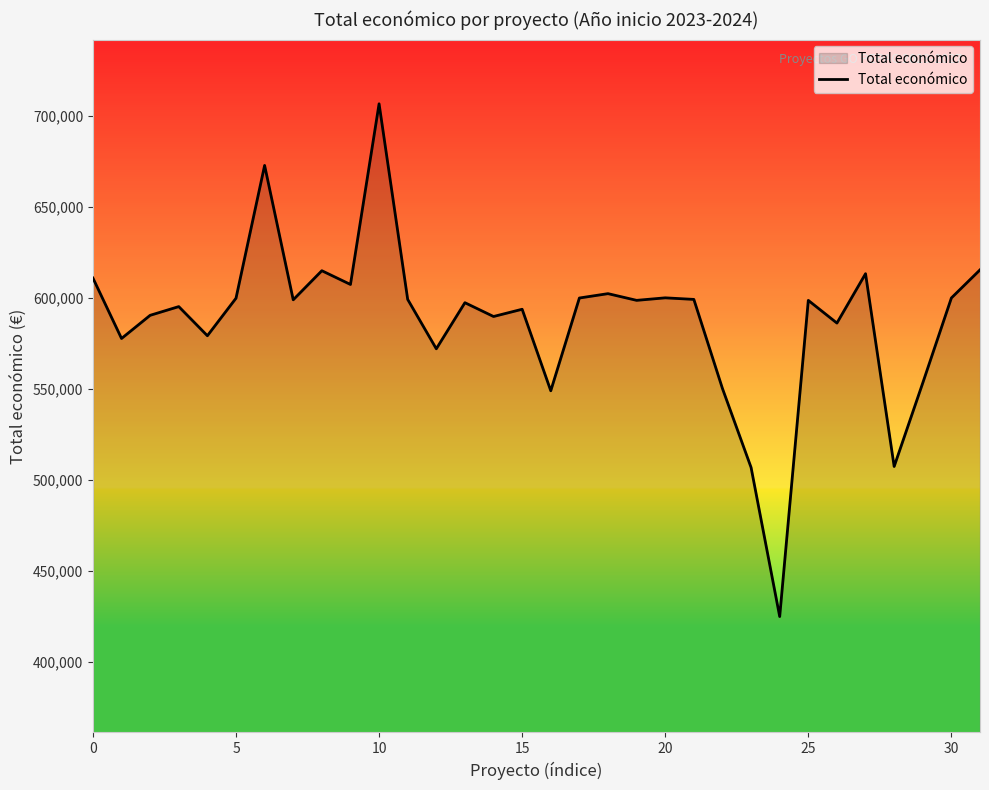

What is the greatest value displayed?

706697.0